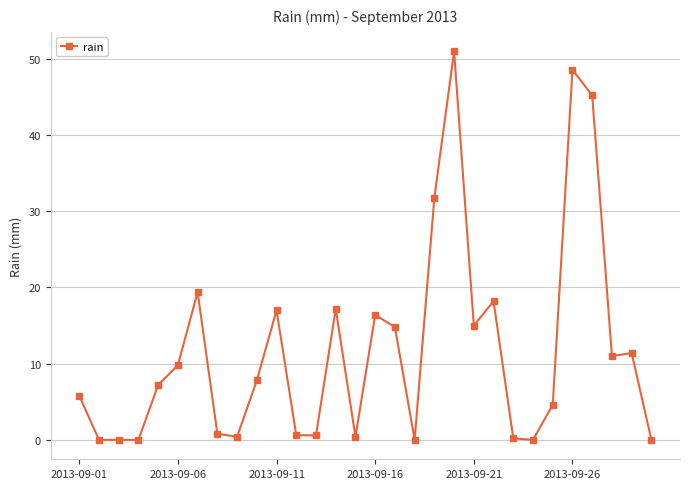

What is the value of the 17th point from the left?

14.8